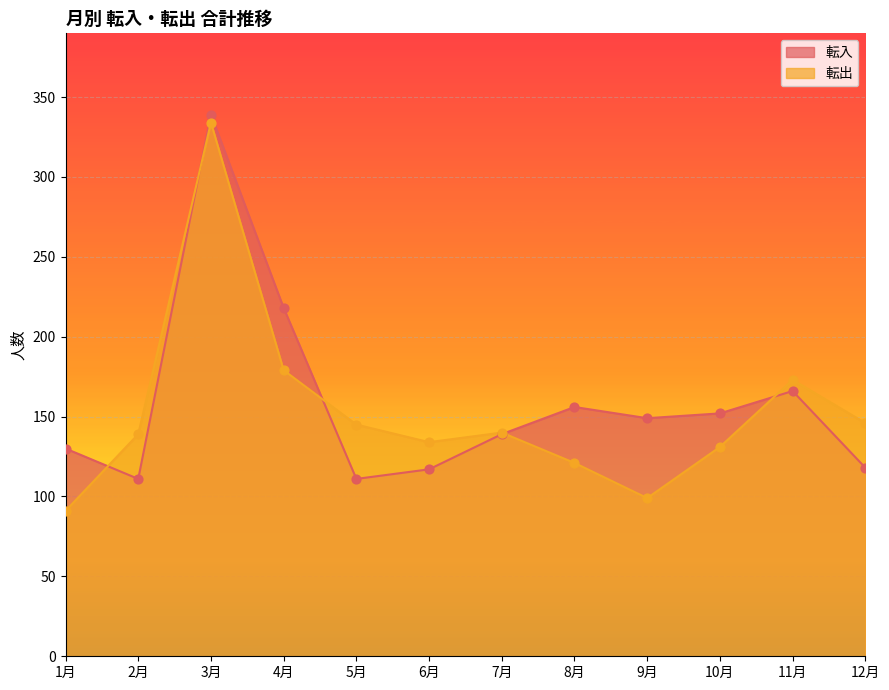

Which series reaches the minimum Y coordinate?

転出